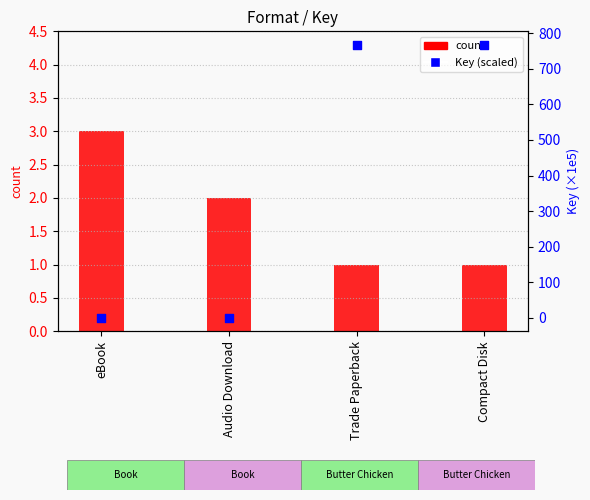

Which series has the largest Y range (max minus min)?

Key (scaled)